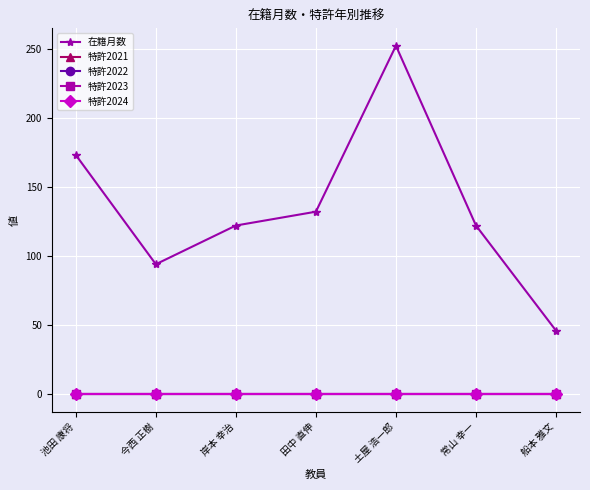

Does the chart have visible grid lines?

Yes